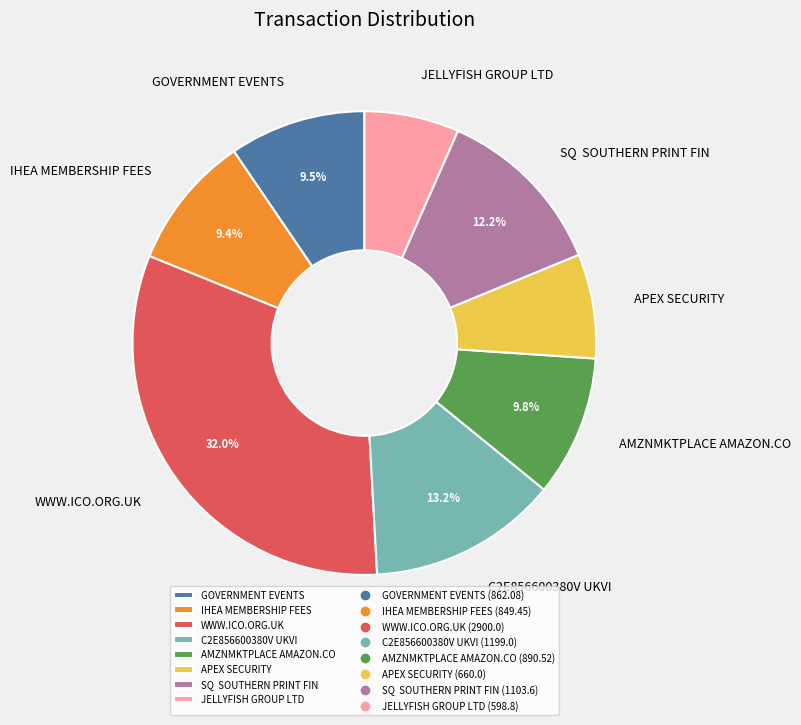

Is it true that C2E856600380V UKVI is 26% of the pie?

False